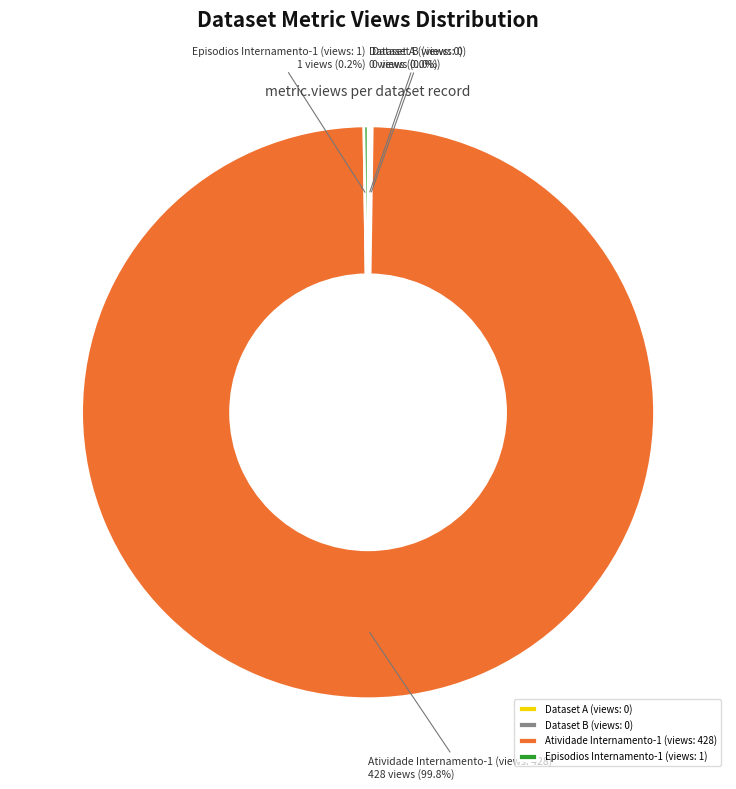

Does any single category account for the majority?

Yes